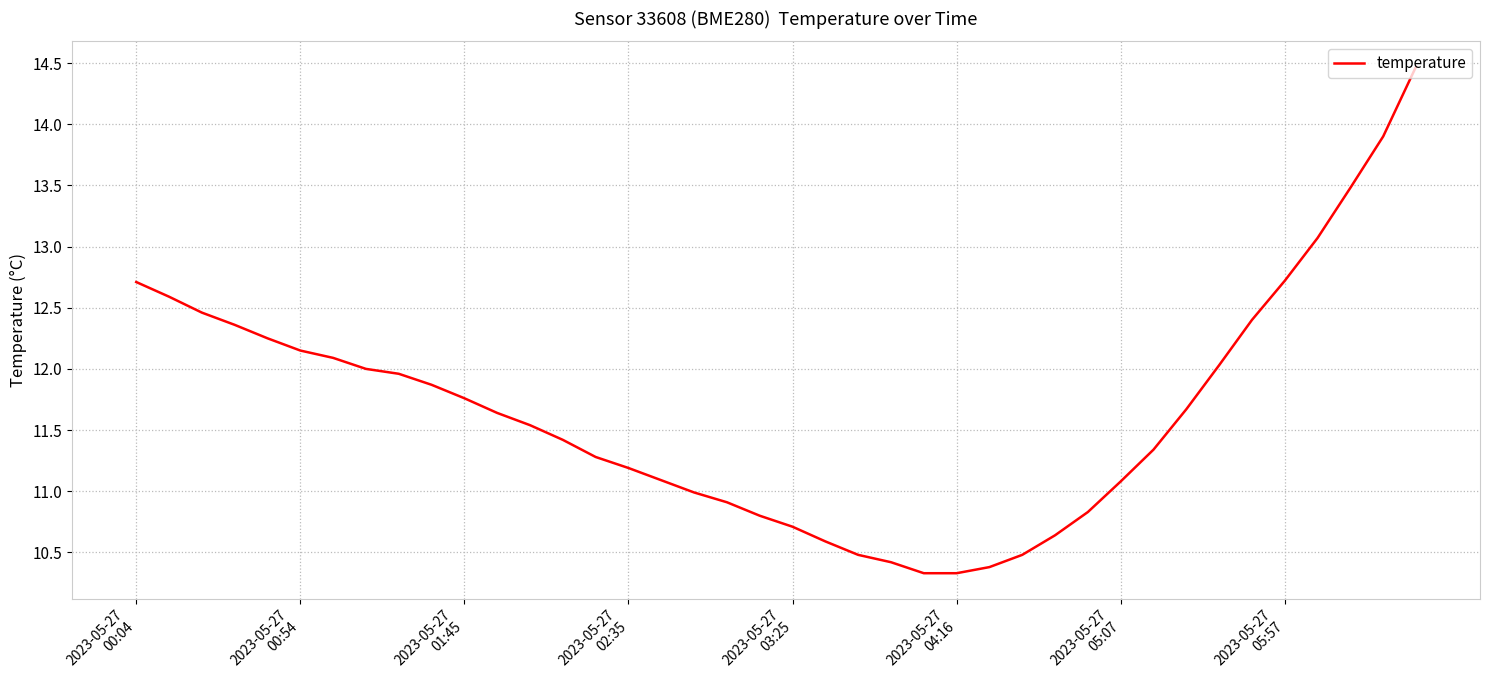

What is the greatest value displayed?

14.5